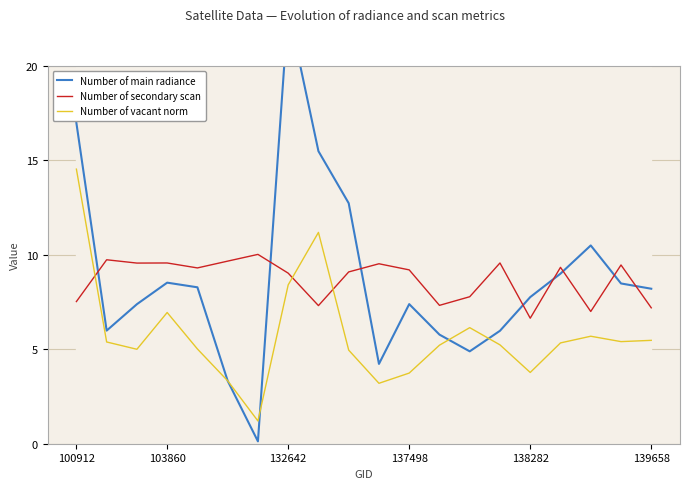

What are all the series names shown in the legend?

Number of main radiance, Number of secondary scan, Number of vacant norm